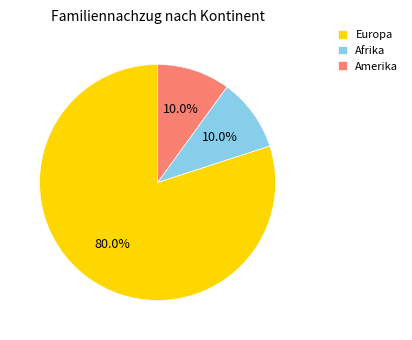

True or false: Europa accounts for 73% of the total.

False